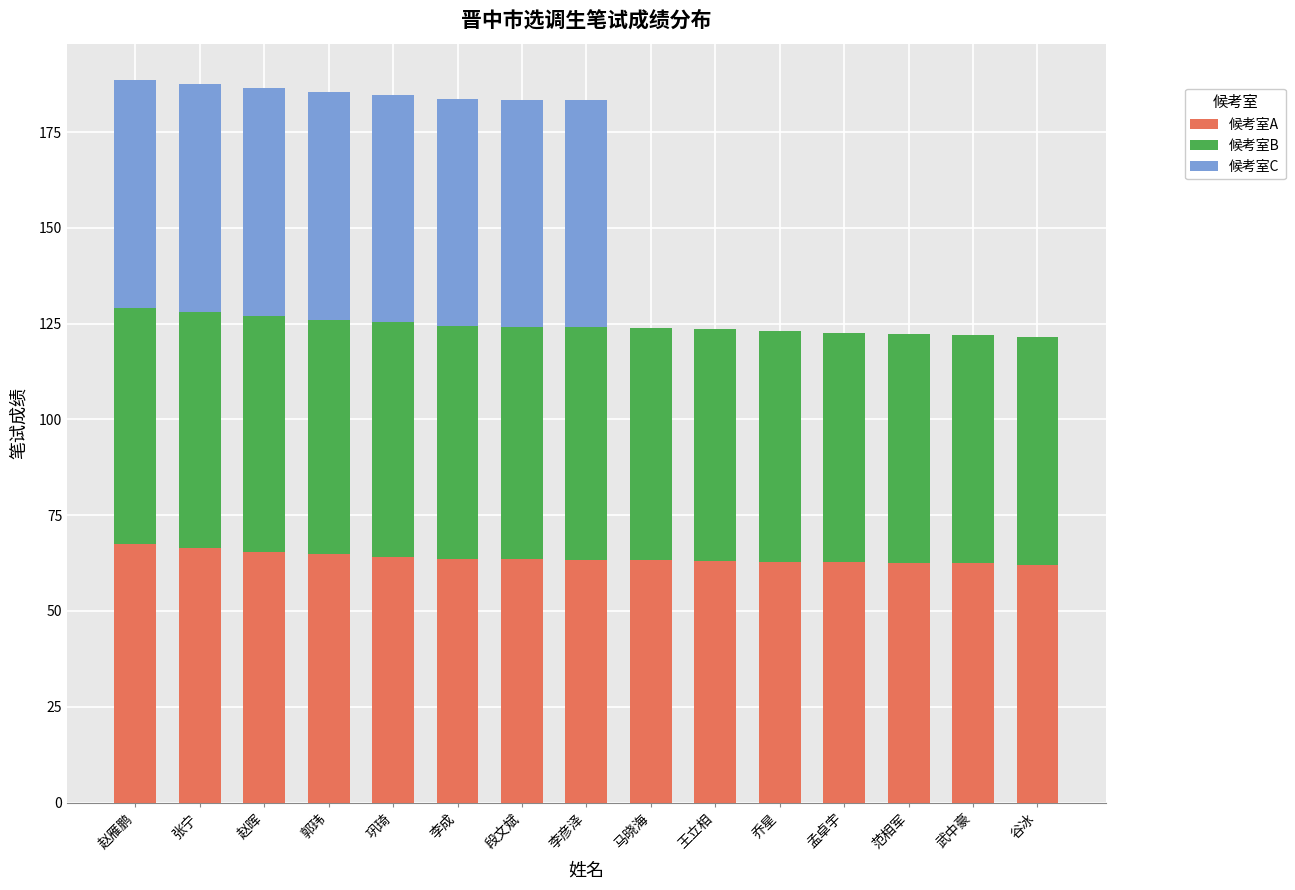

What is the maximum value for 候考室A?

67.4